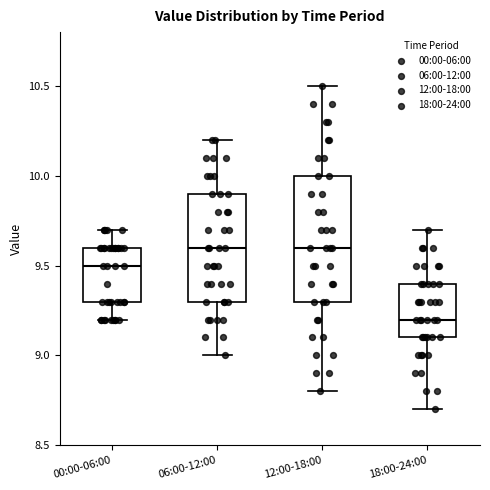

Reading left to right, transcribe this box plot: for each box, give where its median line is, the range the box spans, and where its two whiskers end, as read against the y-axis. The values are not printed on the chart, so give them approximately, as read against the axis.

00:00-06:00: median 9.5, box 9.3 to 9.6, whiskers 9.2 to 9.7
06:00-12:00: median 9.6, box 9.3 to 9.9, whiskers 9.0 to 10.2
12:00-18:00: median 9.6, box 9.3 to 10.0, whiskers 8.8 to 10.5
18:00-24:00: median 9.2, box 9.1 to 9.4, whiskers 8.7 to 9.7